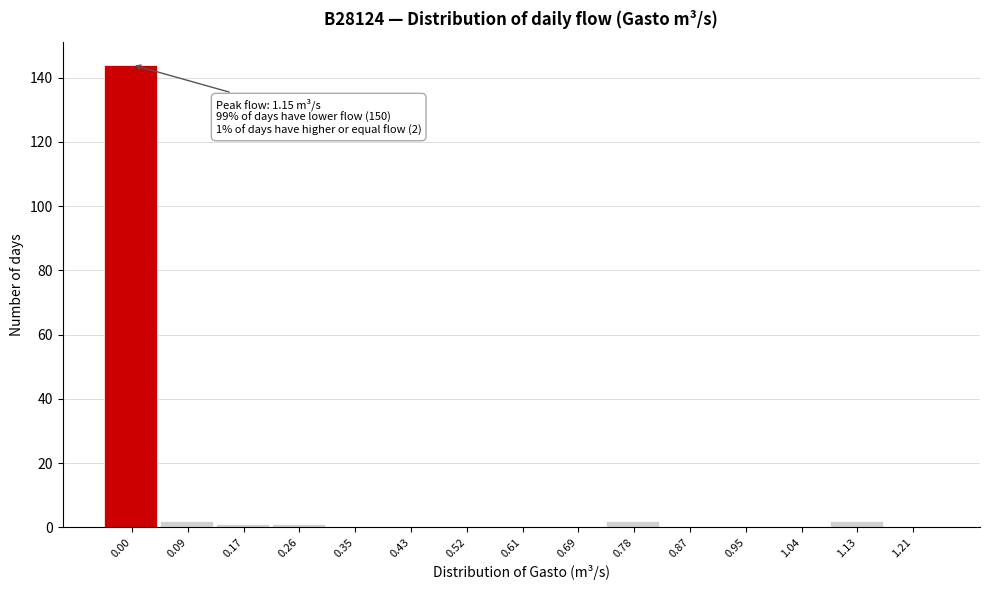

Reading right to left, list all the values displayed in this chart.

1.21=0	1.13=2	1.04=0	0.95=0	0.87=0	0.78=2	0.69=0	0.61=0	0.52=0	0.43=0	0.35=0	0.26=1	0.17=1	0.09=2	0.00=144